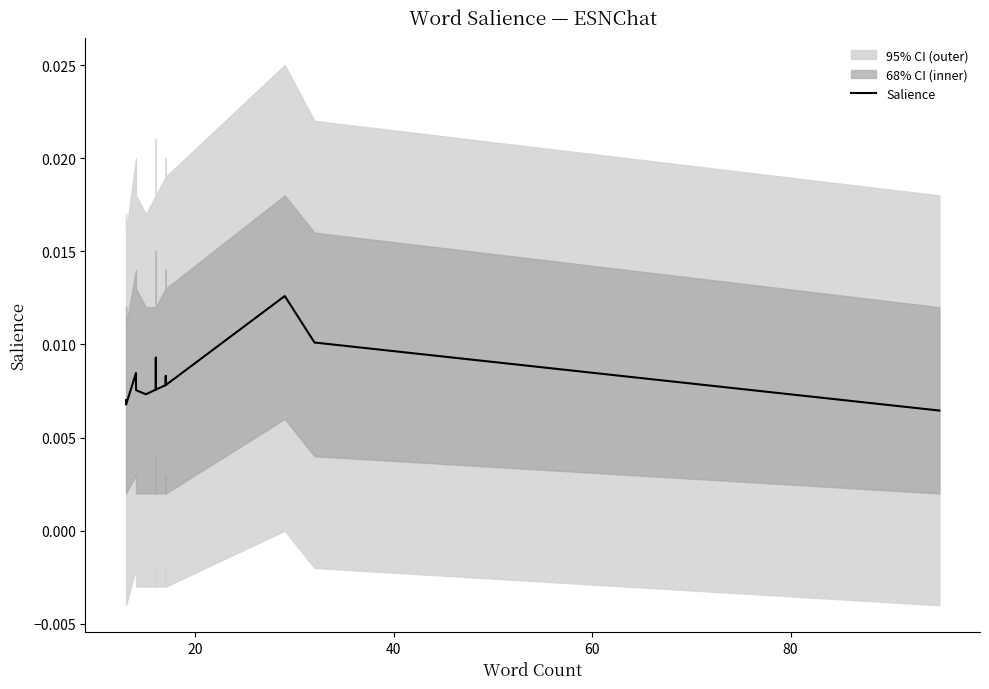

How many points are lower than both their immediate neighbors (excluding endpoints)?

3